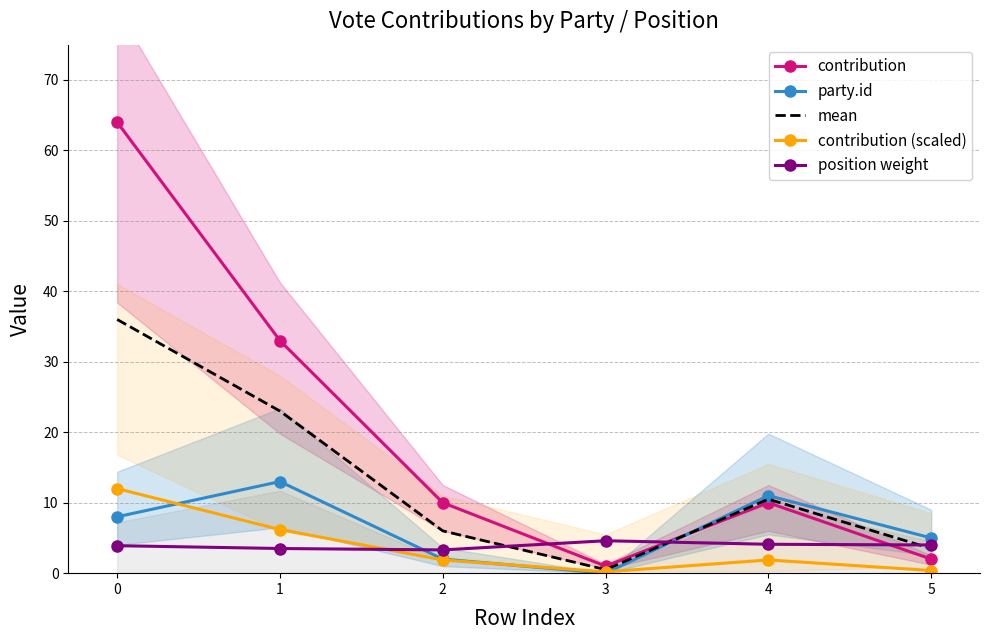

True or false: position weight has a value of 4.1 at 4.

True